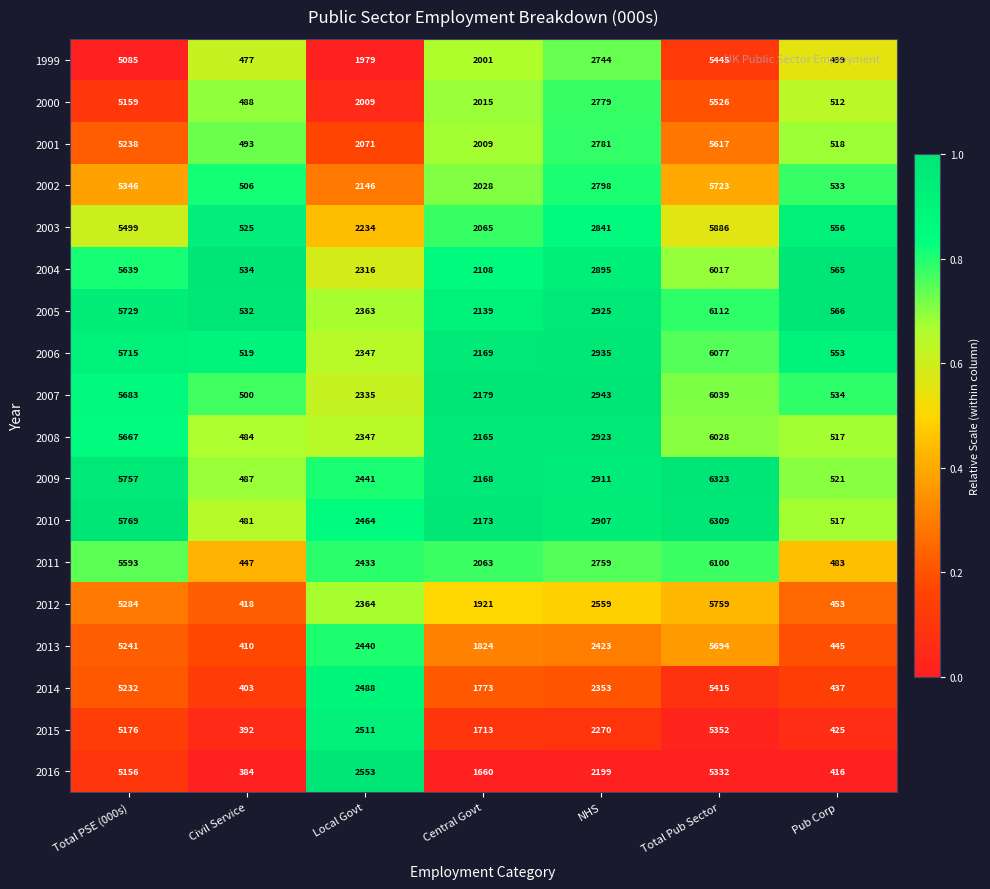

At which label does 2001 reach its minimum?

Civil Service